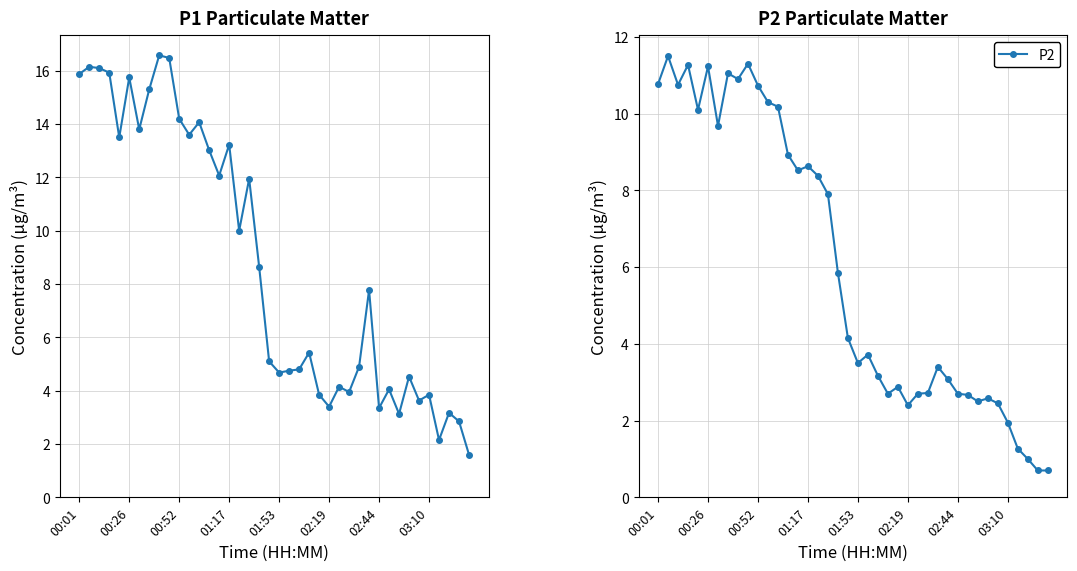

What is the value of the P1 point at the 16th from the left?

13.2